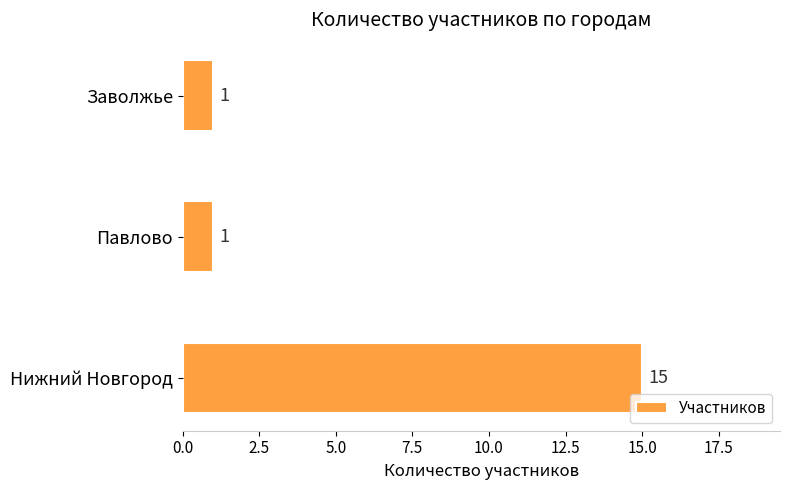

Count the values in the range 1 to 15.

3